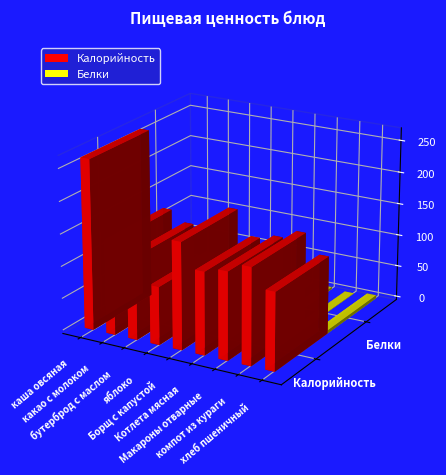

Reading right to left, list all the values displayed in this chart.

Калорийность: 120.6	150.0	136.1	128.2	166.0	90.0	129.1	145.2	264.0
Белки: 4.6	0.5	3.1	7.1	6.8	0.8	2.0	3.5	8.2